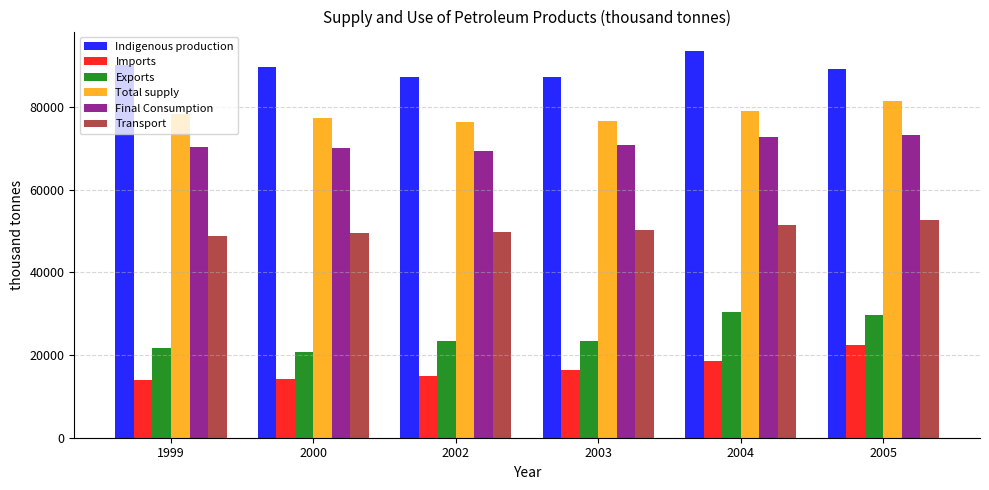

True or false: Indigenous production has a value of 149864.7 at 2000.

False